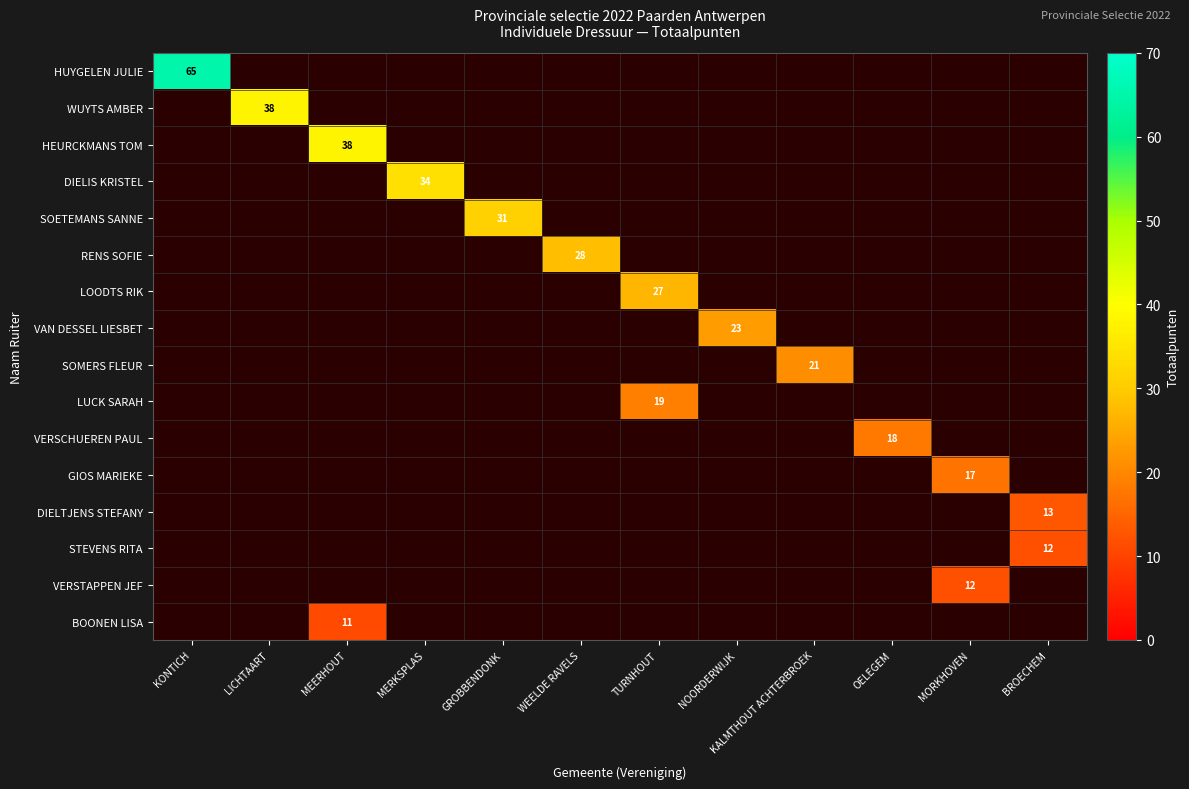

The value of LUCK SARAH at TURNHOUT is 19. True or false?

True